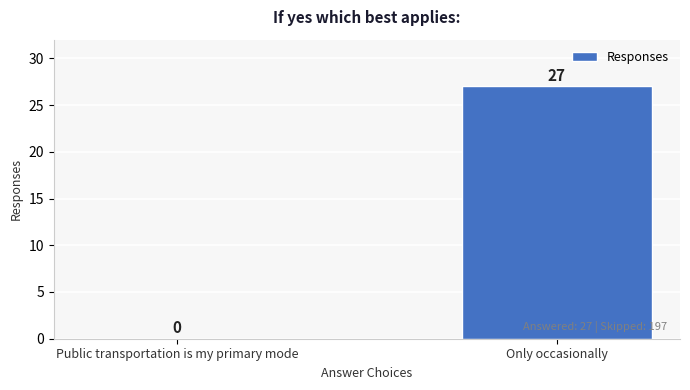

What is the greatest value displayed?

27